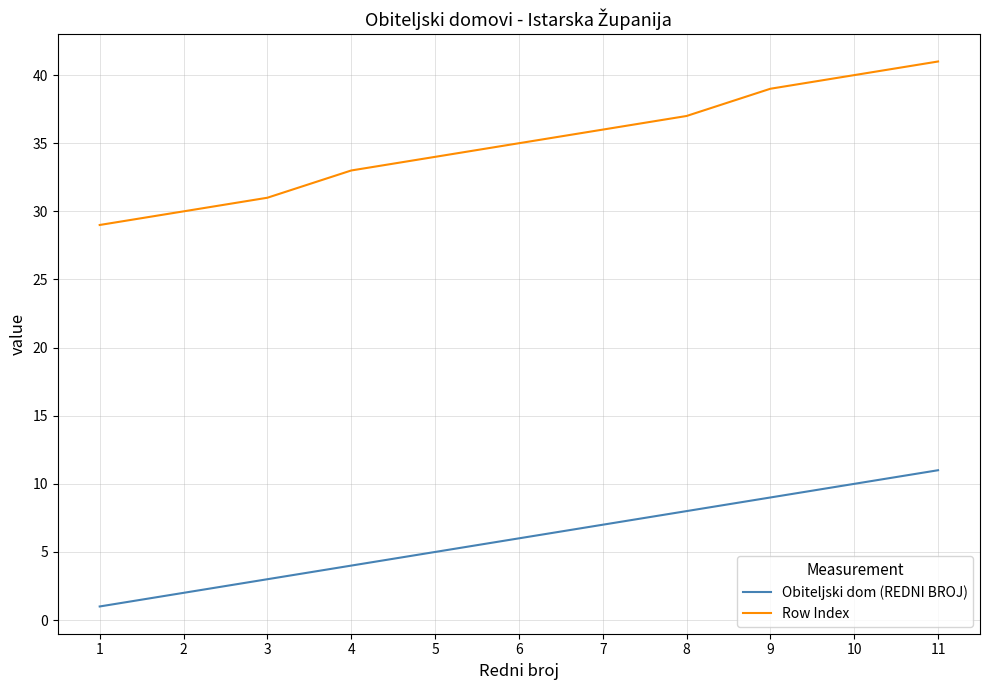

What is the smallest value displayed?

1